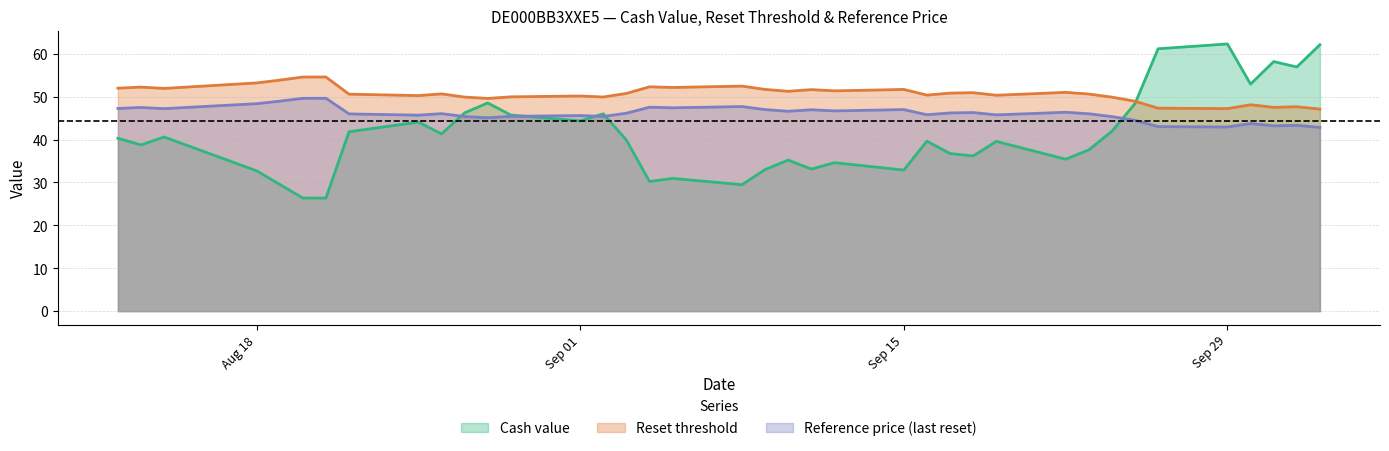

What are all the series names shown in the legend?

Cash value, Reset threshold, Reference price (last reset)